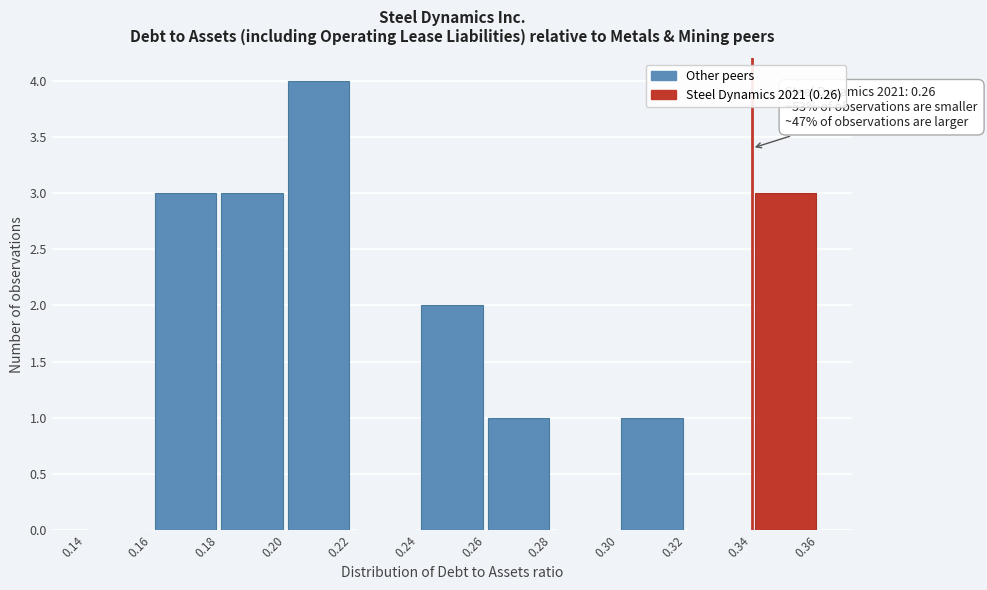

Which range on the x-axis has the tallest bar?

0.20 to 0.22